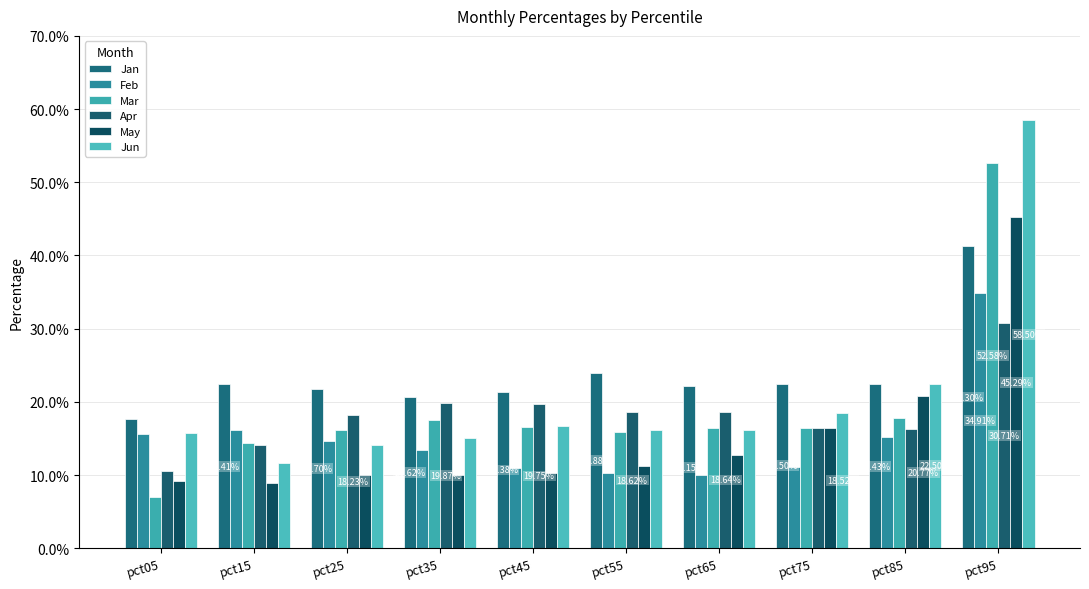

What is the value of the Jan bar at the 3rd from the left?

0.2